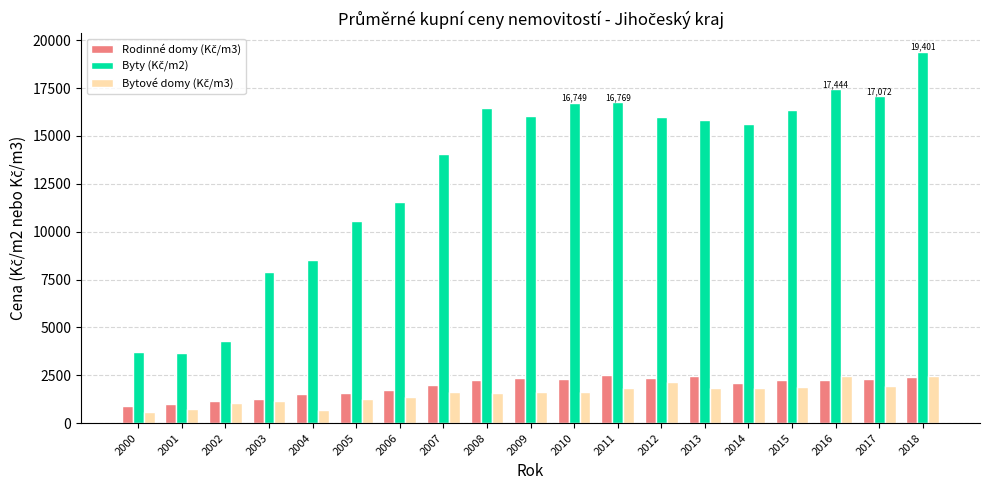

What is the maximum value shown in the chart?

19401